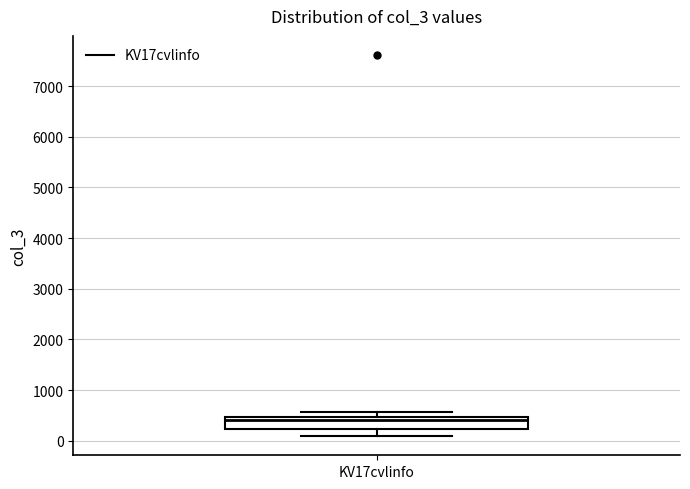

Transcribe this box plot: give where the median line is, the range the box spans, and where the two whiskers end, as read against the y-axis. The values are not printed on the chart, so give them approximately, as read against the axis.

median 400, box 200 to 500, whiskers 100 to 600